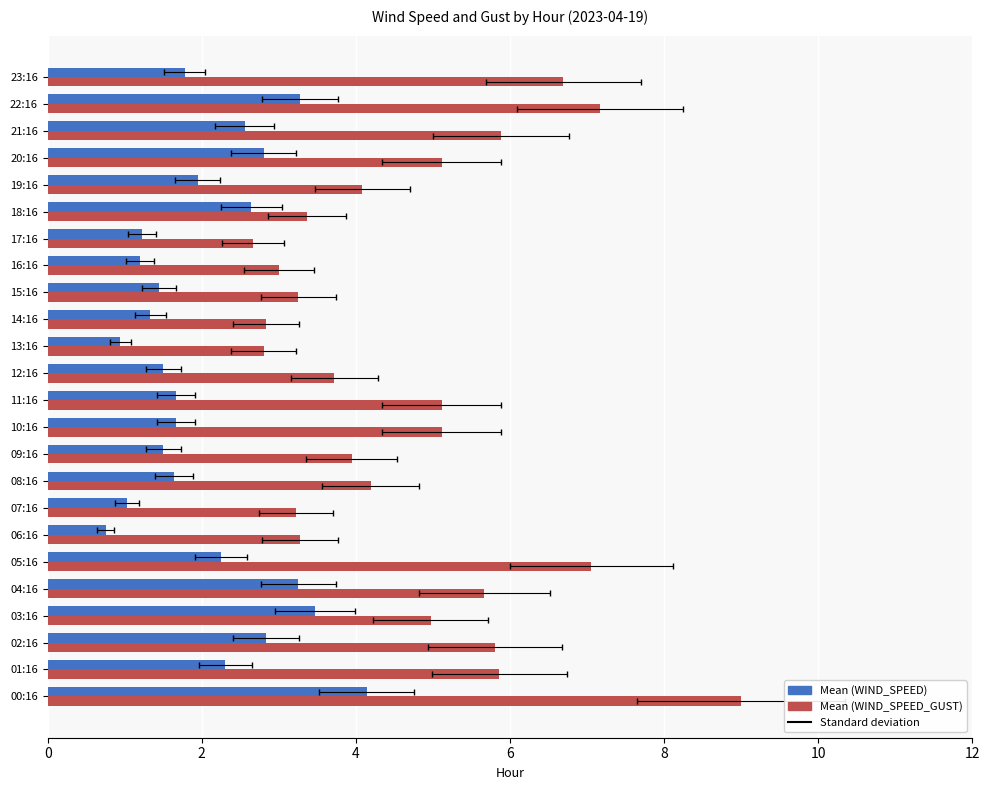

True or false: WIND_SPEED has a value of 5.7 at 03:16.

False